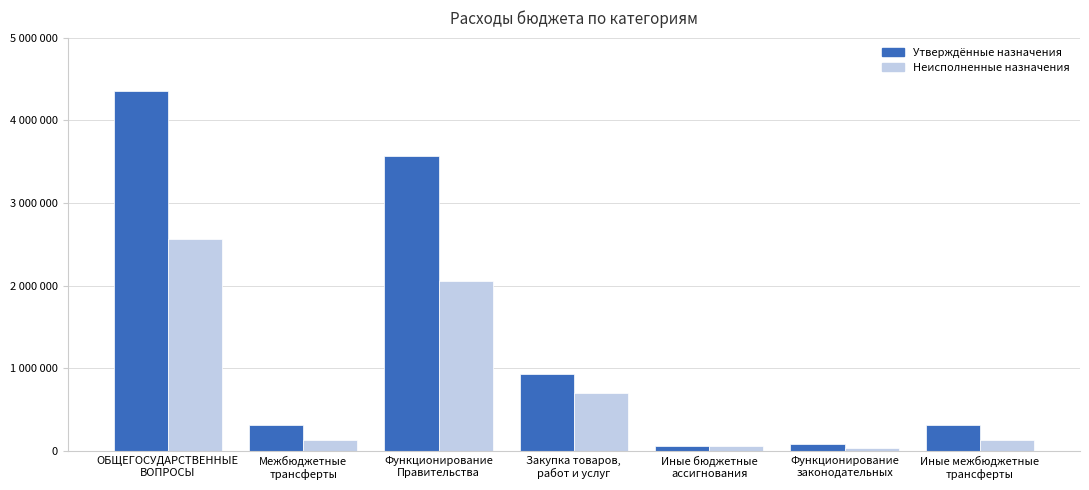

Are the bars horizontal?

No